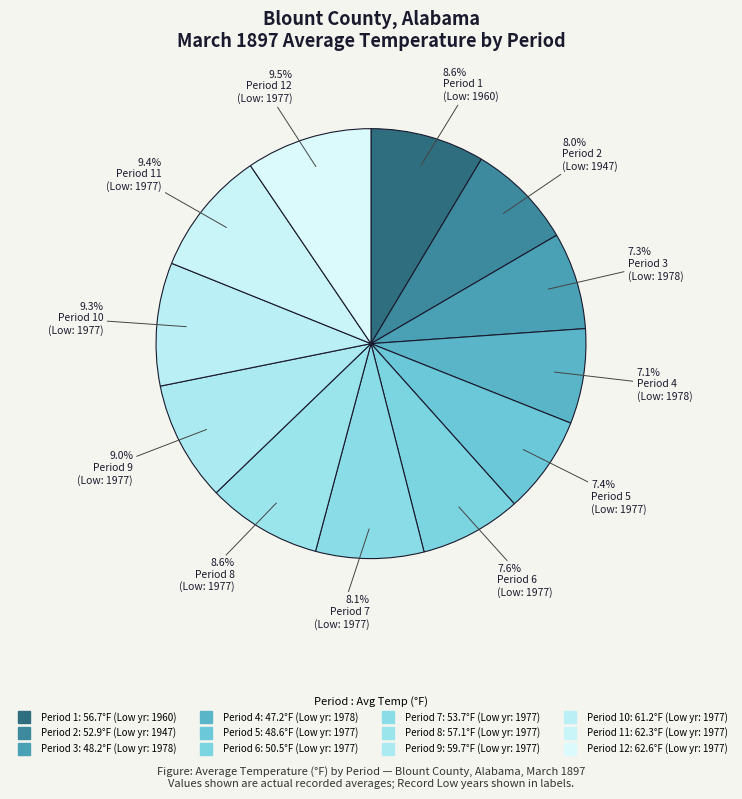

Which slice is the largest?

Period 12
(1977)